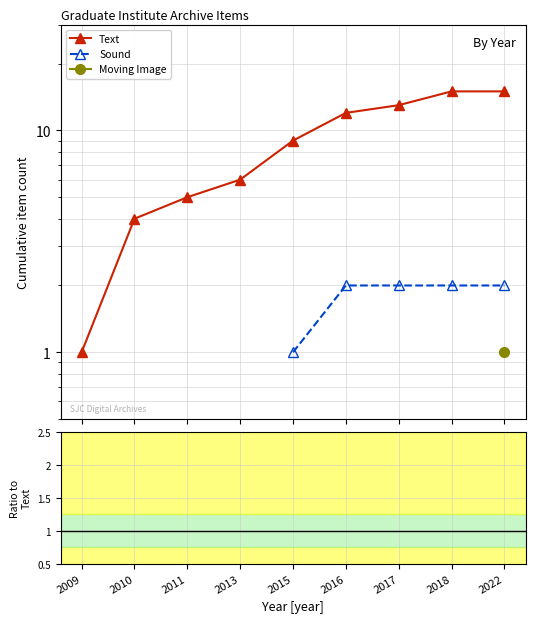

How many lines are shown in the chart?

3